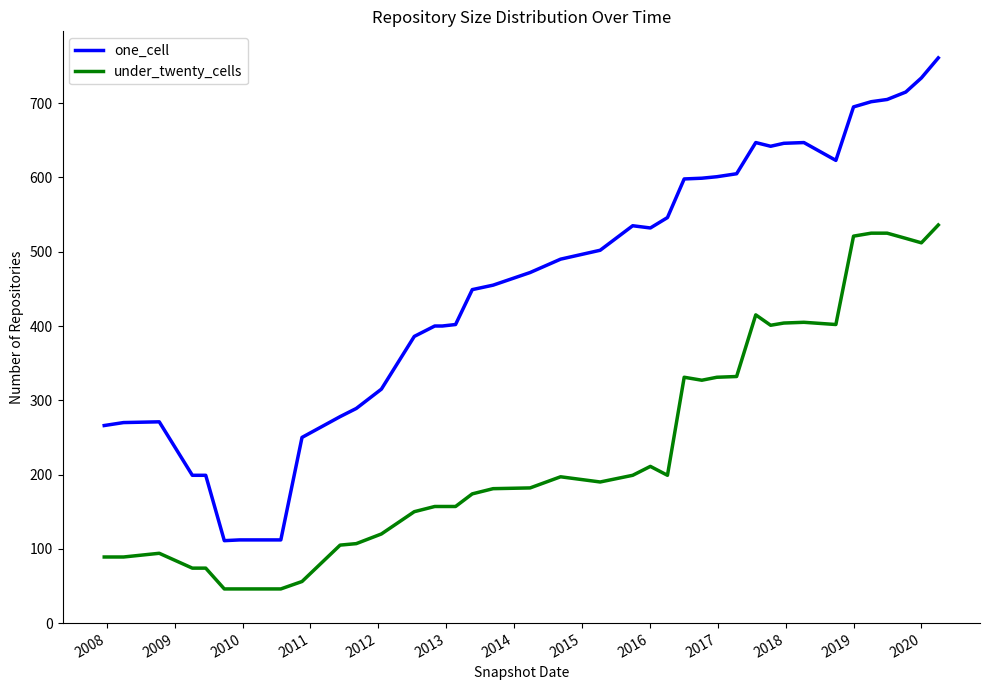

What are all the series names shown in the legend?

one_cell, under_twenty_cells